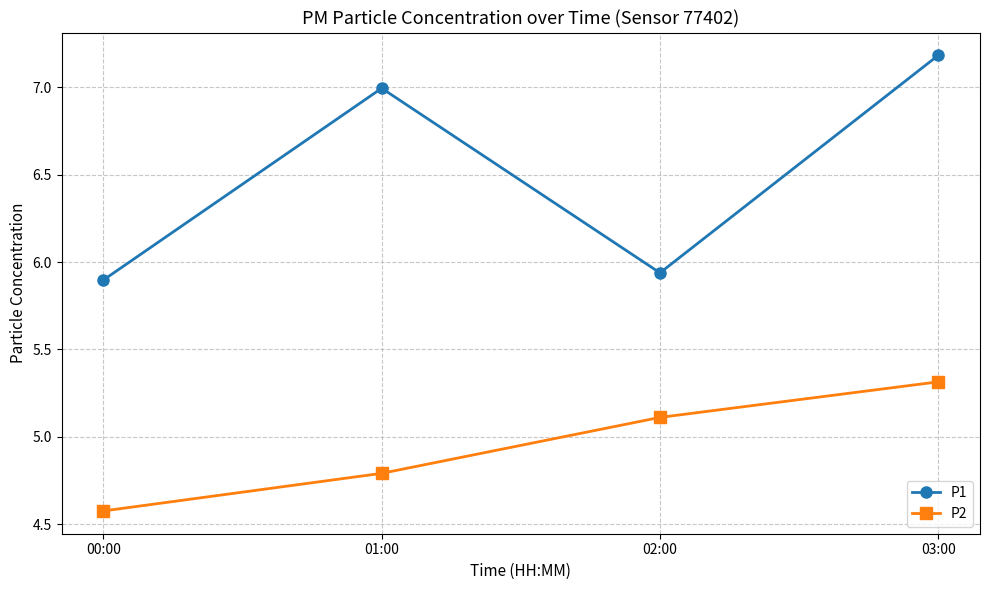

Read the P2 value at 00:00.

4.6